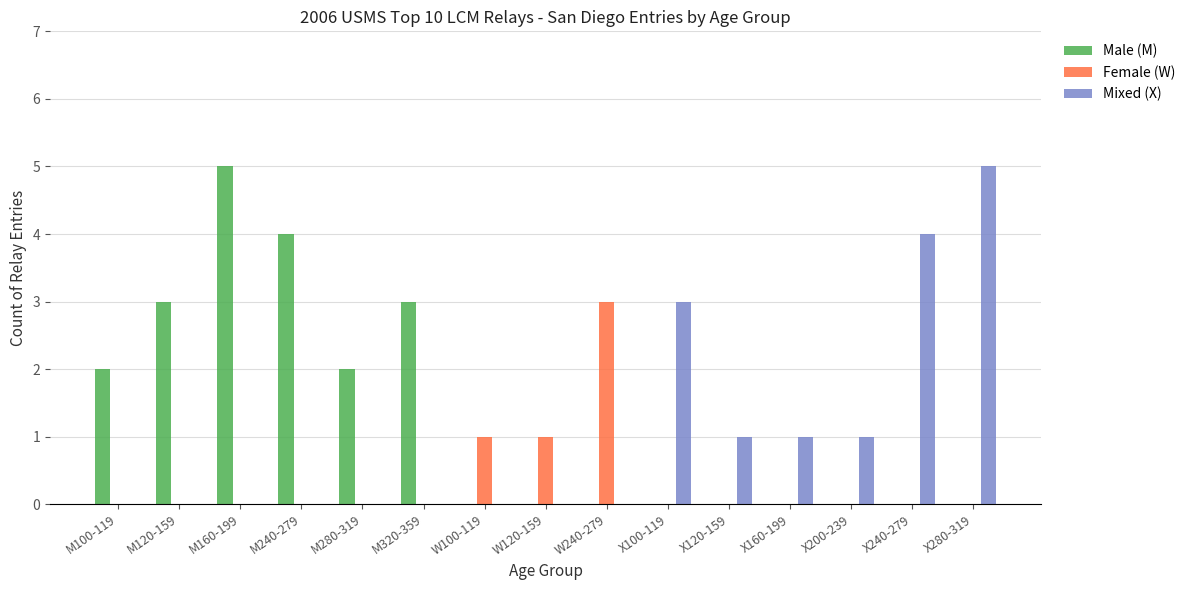

What are all the series names shown in the legend?

Male (M), Female (W), Mixed (X)